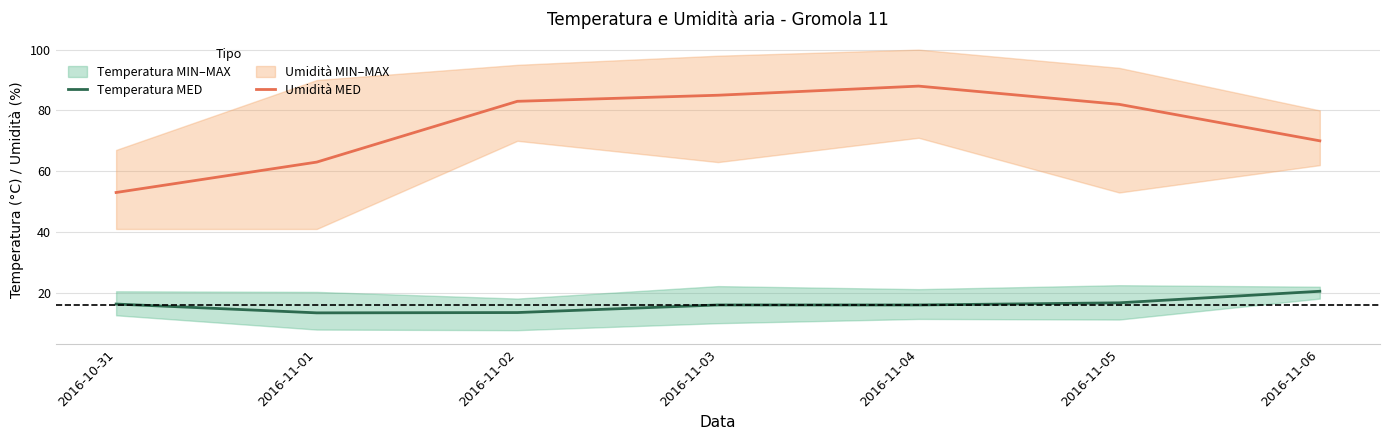

What is the label of the 4th point from the right?

2016-11-03